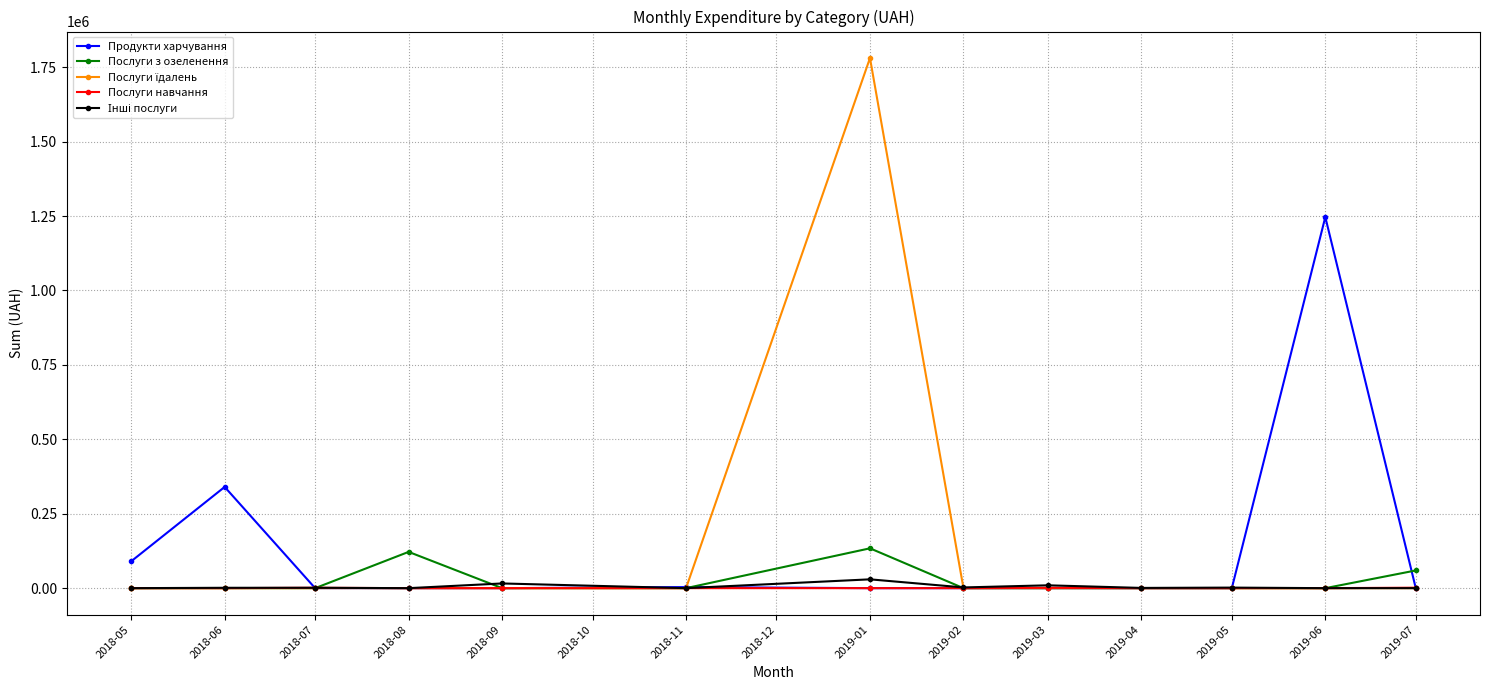

True or false: Продукти харчування has more than 0 interior local peaks.

True